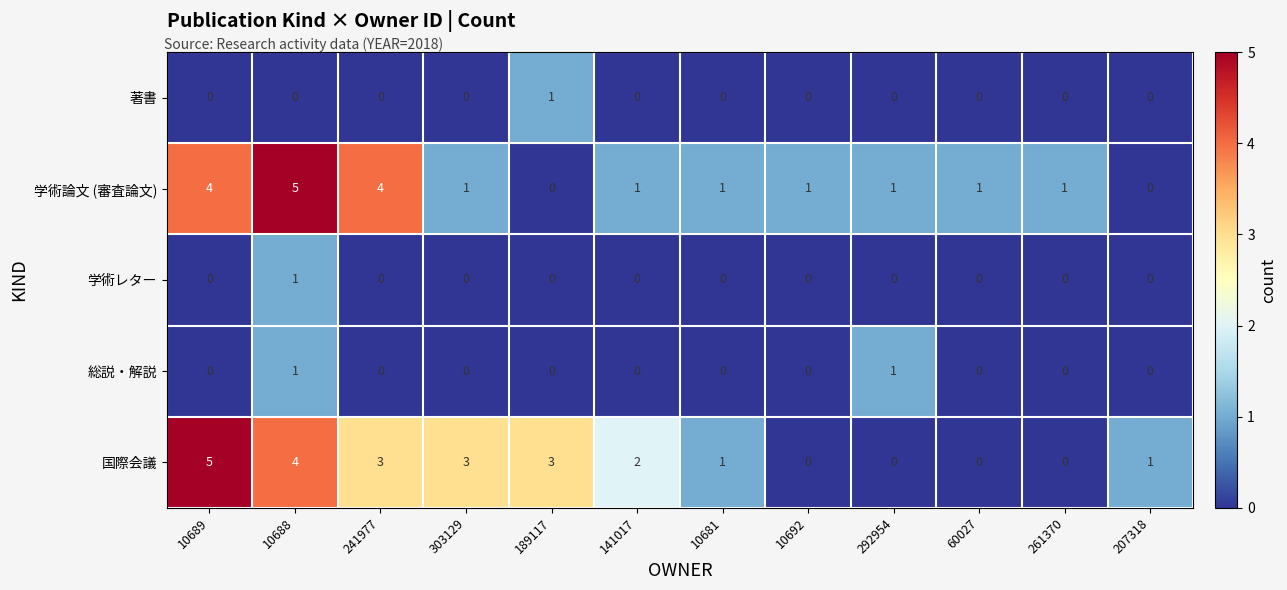

How many 学術レター values are between 0 and 1?

12